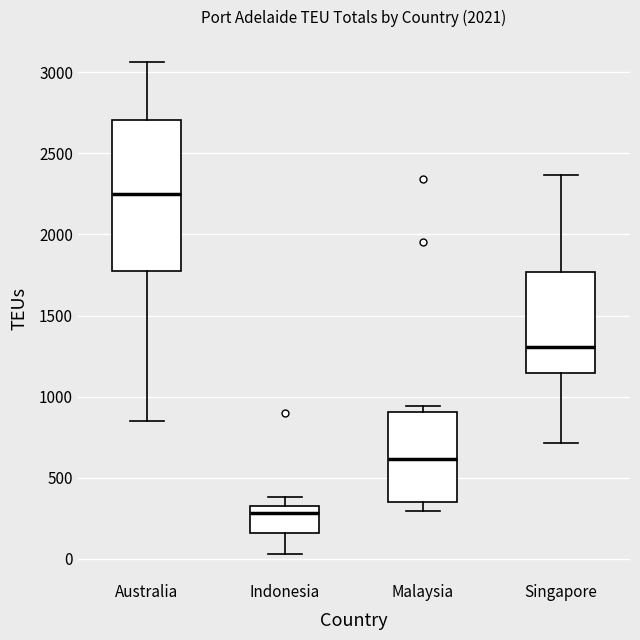

Which box's median line is the lowest?

Indonesia